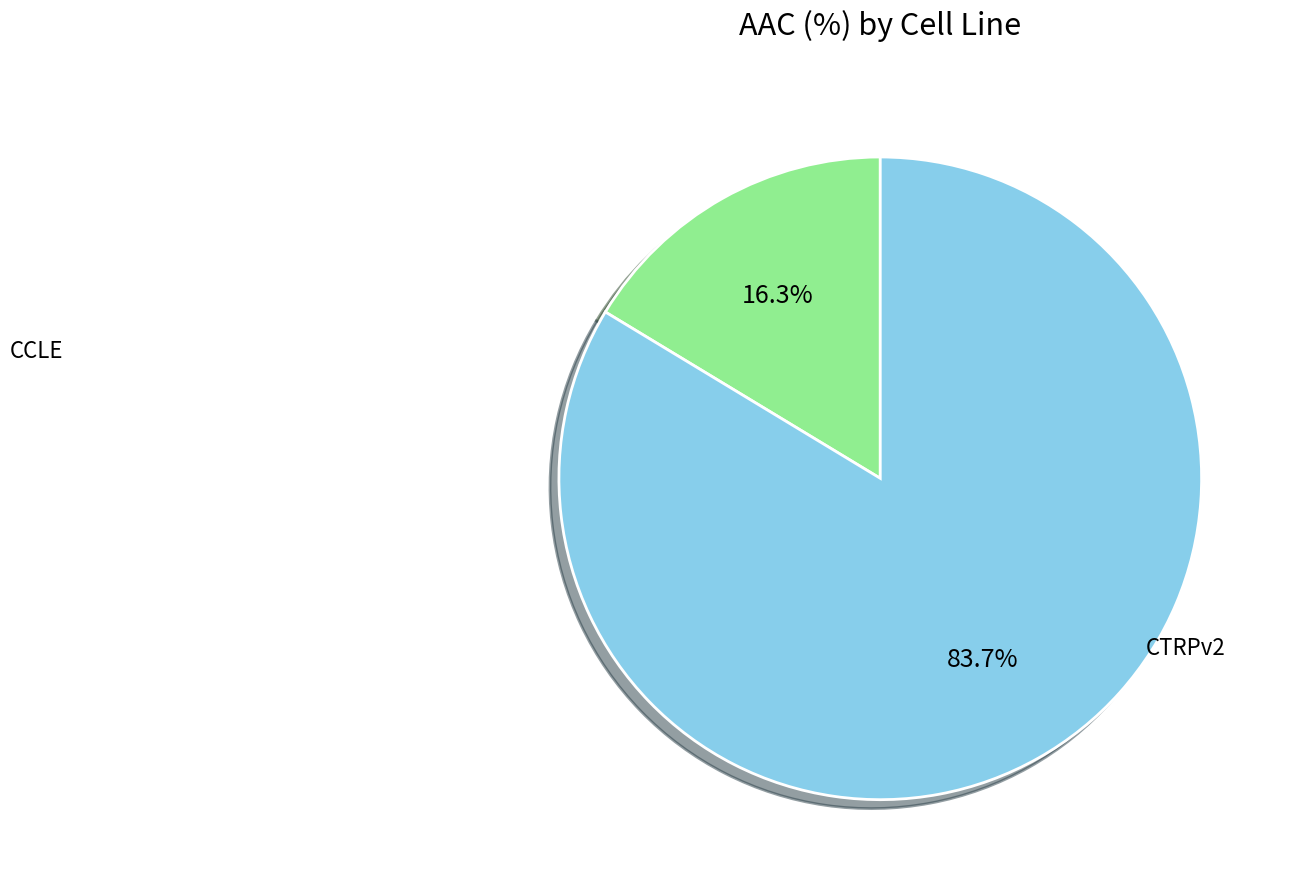

Is there a majority slice in this chart?

Yes